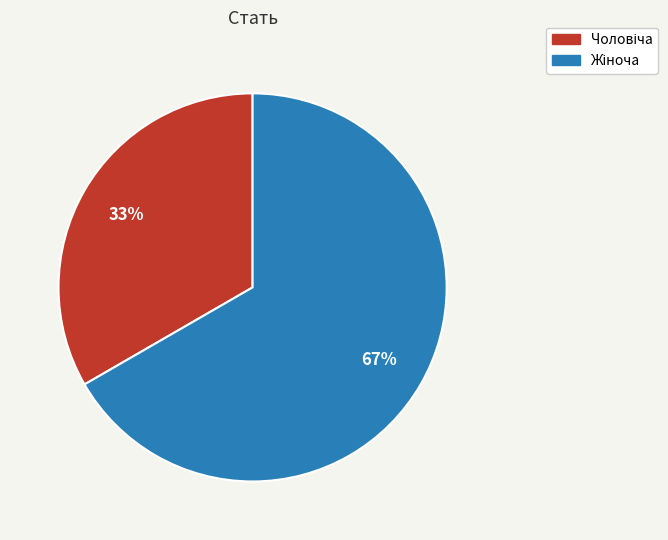

Is there a majority slice in this chart?

Yes